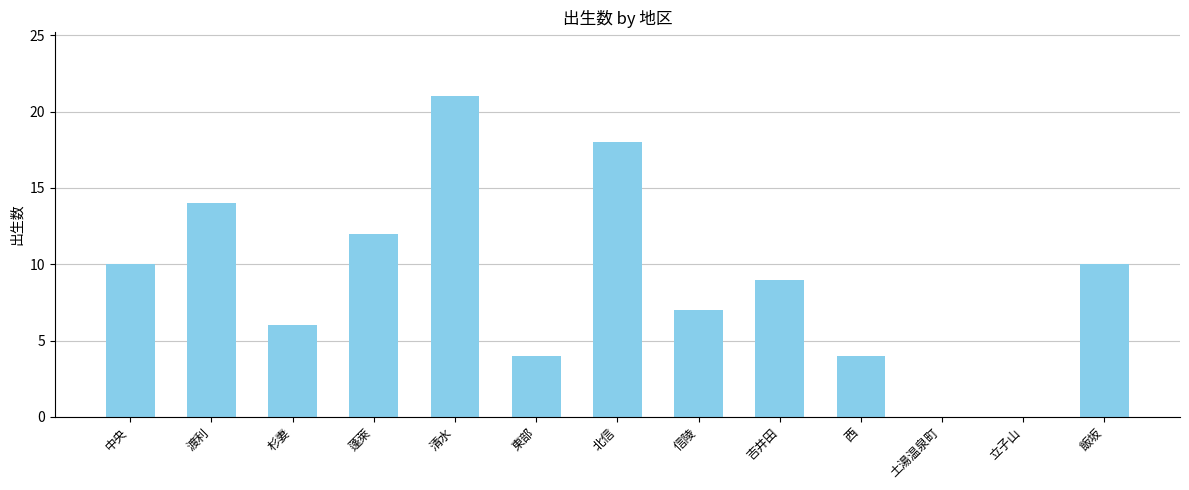

Is it true that the value at 立子山 is 0?

True